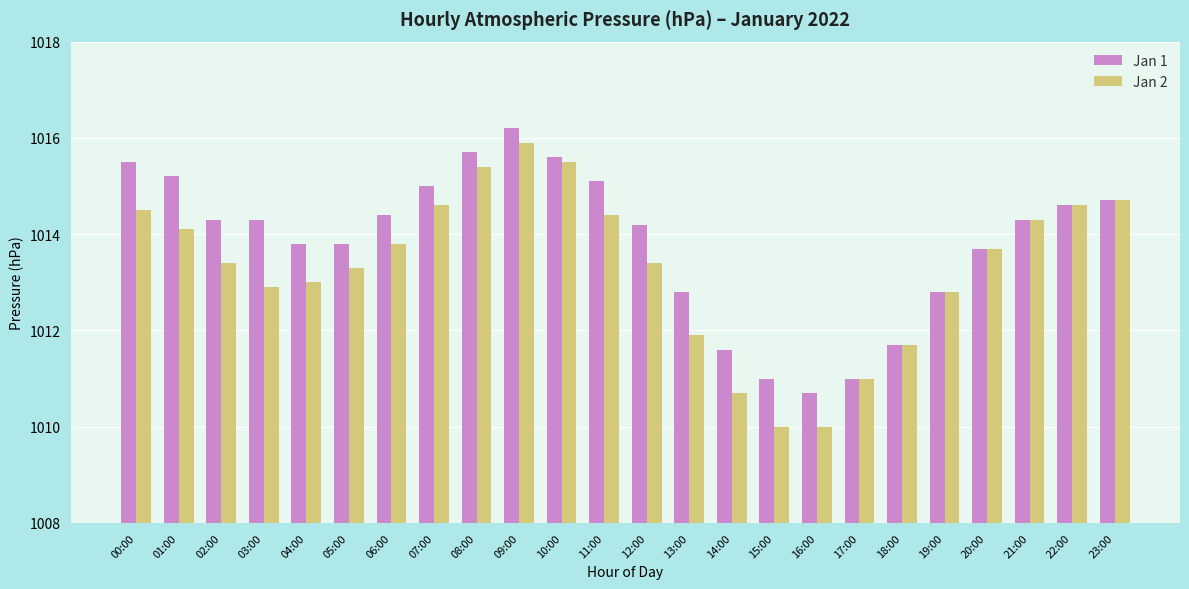

At which category is the sum across all series the highest?

09:00